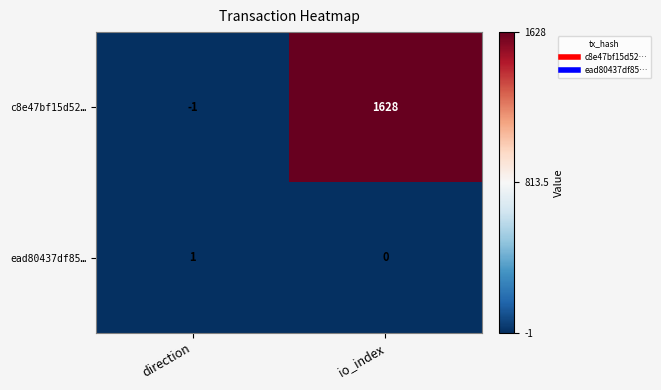

At io_index, list the series in order from smallest to largest.

ead80437df85…, c8e47bf15d52…